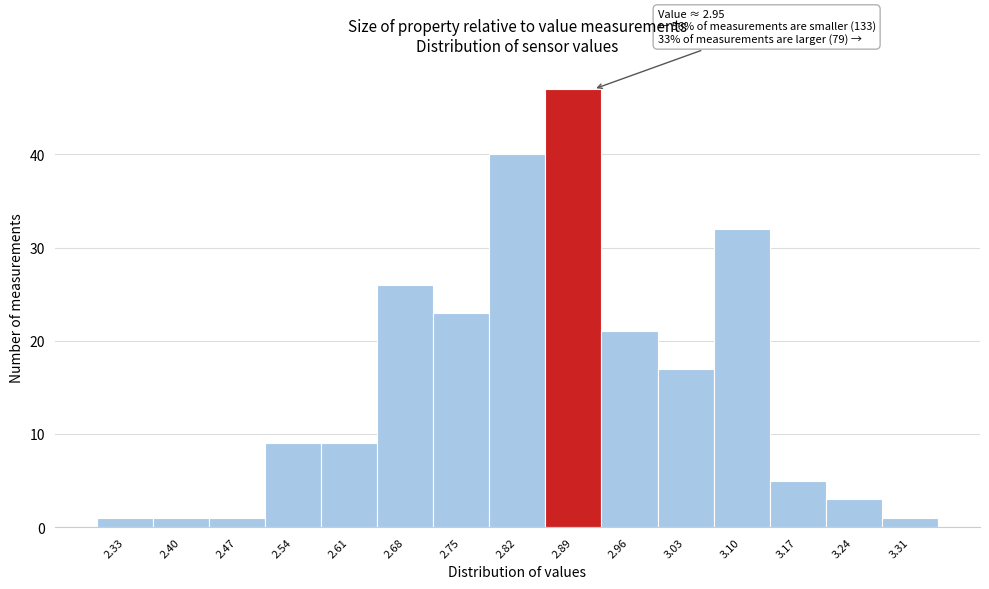

Reading left to right, transcribe all the data shown in this chart.

2.33=1	2.40=1	2.47=1	2.54=9	2.61=9	2.68=26	2.75=23	2.82=40	2.89=47	2.96=21	3.03=17	3.10=32	3.17=5	3.24=3	3.31=1